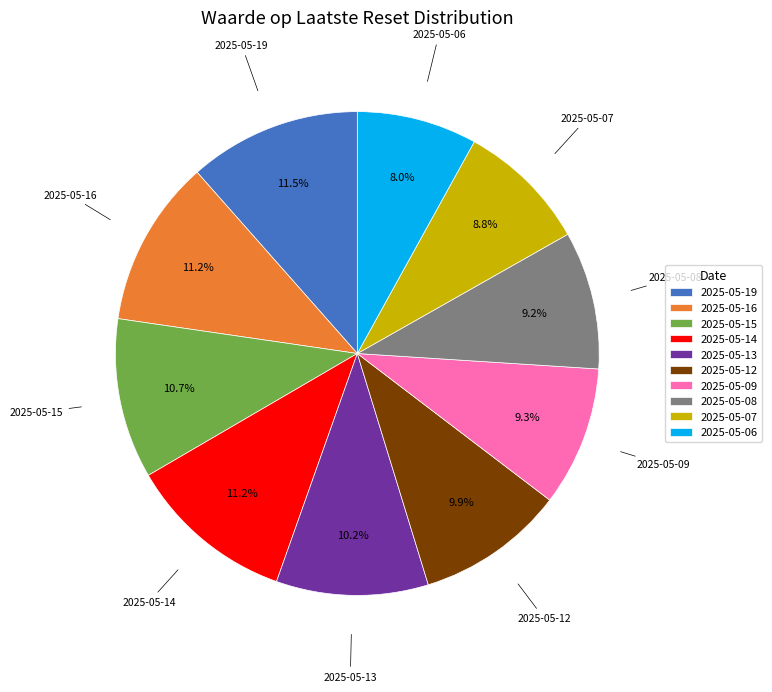

What is the ratio of the value at 2025-05-07 to the value at 2025-05-14?

0.8